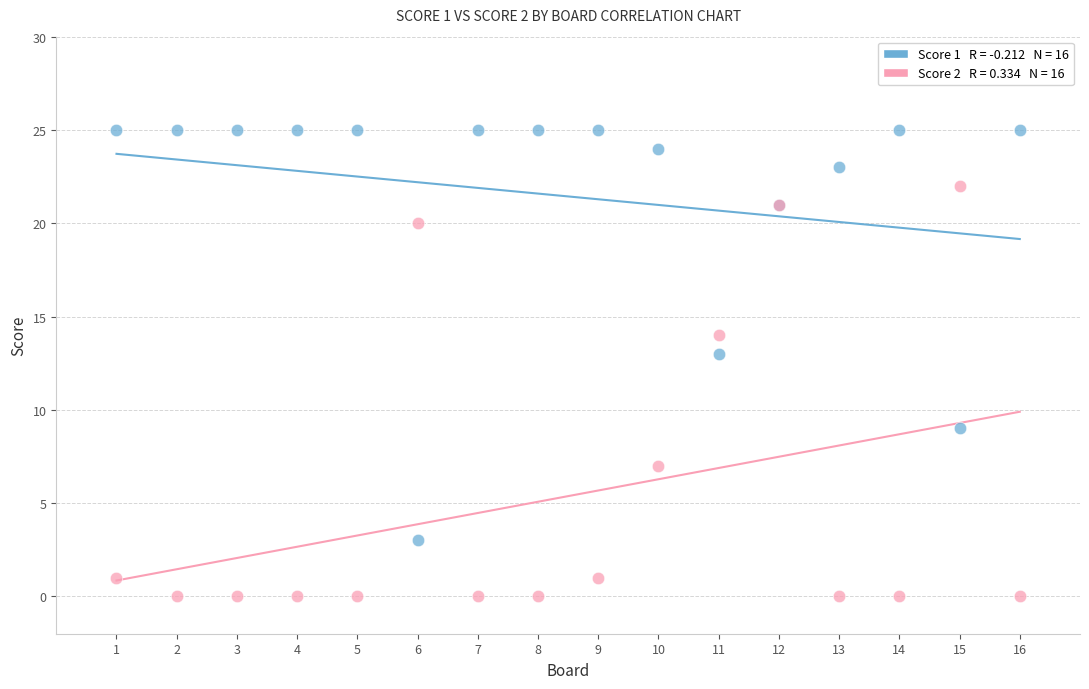

Across all series, what Y value is closest to 12?

13